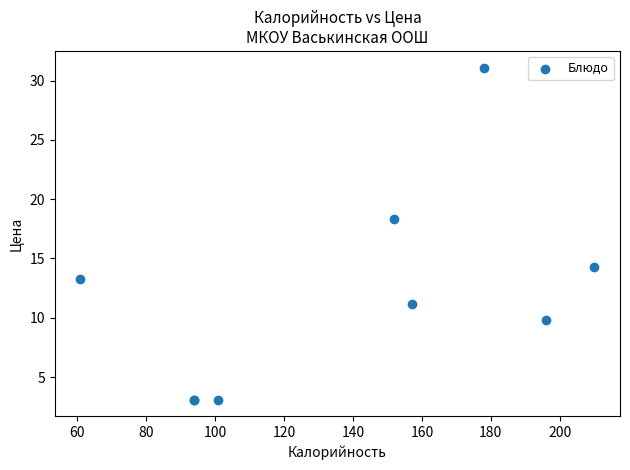

What Y value in the scatter plot is closest to 17?

18.4